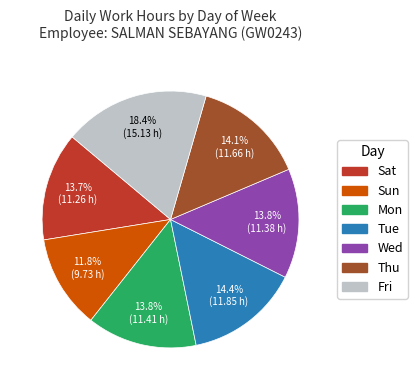

How many slices are in this pie chart?

7